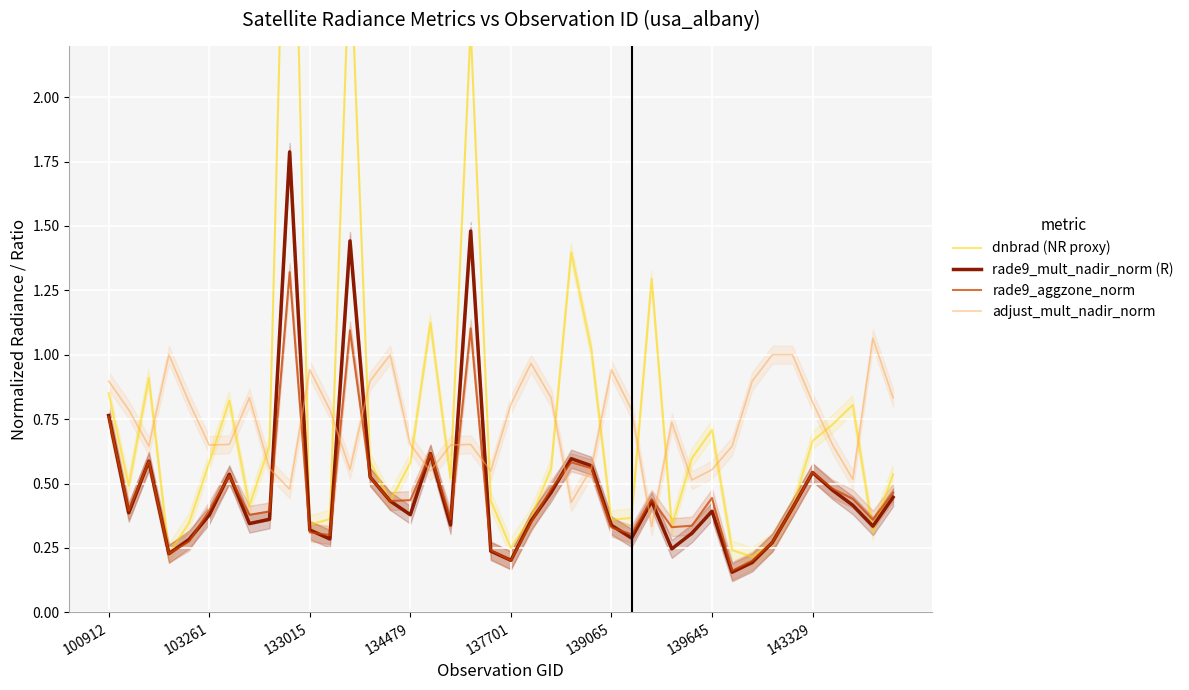

At how many categories does at least one series exceed 2?

3